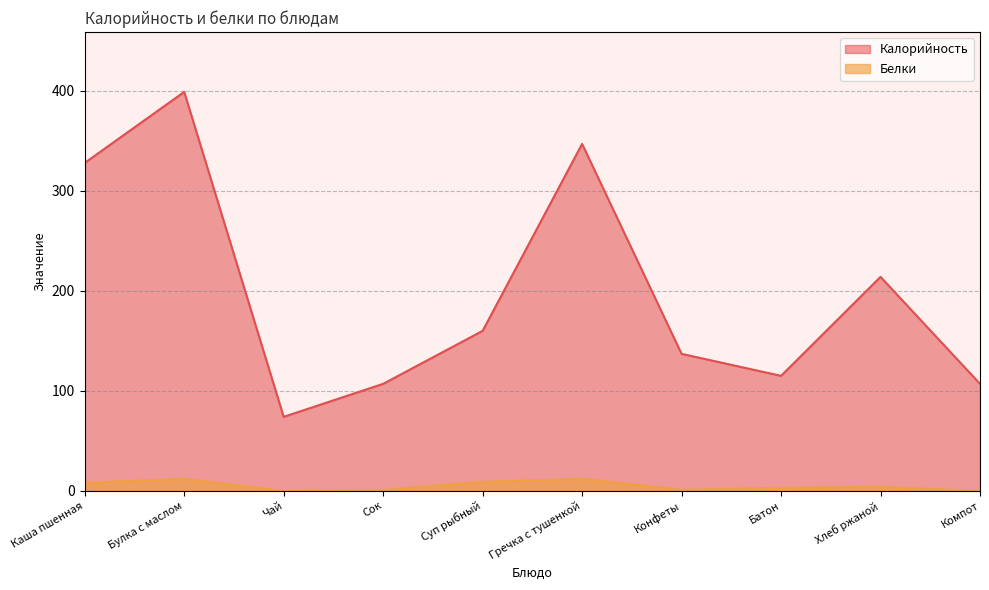

Read the Белки value at Каша пшенная.

8